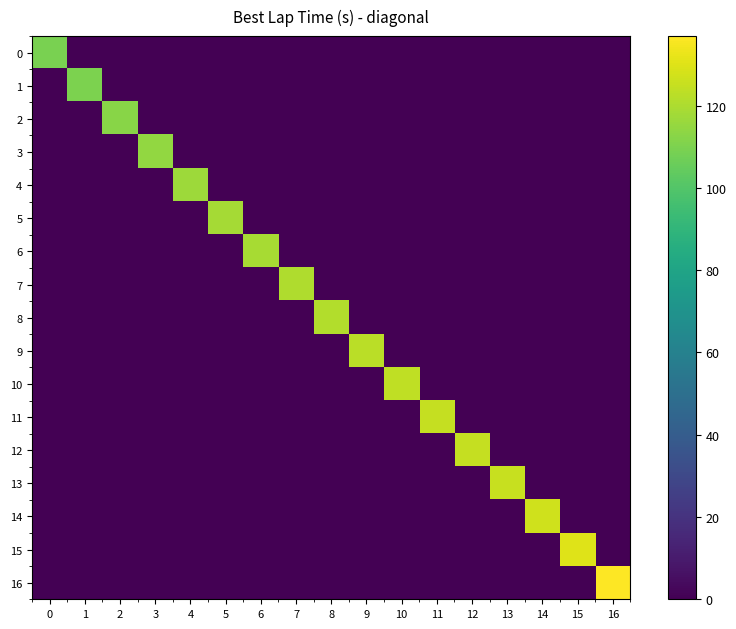

Reading left to right, transcribe all the data shown in this chart.

0: 0=109.3	1=0.0	2=0.0	3=0.0	4=0.0	5=0.0	6=0.0	7=0.0	8=0.0	9=0.0	10=0.0	11=0.0	12=0.0	13=0.0	14=0.0	15=0.0	16=0.0
1: 0=0.0	1=109.6	2=0.0	3=0.0	4=0.0	5=0.0	6=0.0	7=0.0	8=0.0	9=0.0	10=0.0	11=0.0	12=0.0	13=0.0	14=0.0	15=0.0	16=0.0
2: 0=0.0	1=0.0	2=112.5	3=0.0	4=0.0	5=0.0	6=0.0	7=0.0	8=0.0	9=0.0	10=0.0	11=0.0	12=0.0	13=0.0	14=0.0	15=0.0	16=0.0
3: 0=0.0	1=0.0	2=0.0	3=114.6	4=0.0	5=0.0	6=0.0	7=0.0	8=0.0	9=0.0	10=0.0	11=0.0	12=0.0	13=0.0	14=0.0	15=0.0	16=0.0
4: 0=0.0	1=0.0	2=0.0	3=0.0	4=116.6	5=0.0	6=0.0	7=0.0	8=0.0	9=0.0	10=0.0	11=0.0	12=0.0	13=0.0	14=0.0	15=0.0	16=0.0
5: 0=0.0	1=0.0	2=0.0	3=0.0	4=0.0	5=118.3	6=0.0	7=0.0	8=0.0	9=0.0	10=0.0	11=0.0	12=0.0	13=0.0	14=0.0	15=0.0	16=0.0
6: 0=0.0	1=0.0	2=0.0	3=0.0	4=0.0	5=0.0	6=119.1	7=0.0	8=0.0	9=0.0	10=0.0	11=0.0	12=0.0	13=0.0	14=0.0	15=0.0	16=0.0
7: 0=0.0	1=0.0	2=0.0	3=0.0	4=0.0	5=0.0	6=0.0	7=120.6	8=0.0	9=0.0	10=0.0	11=0.0	12=0.0	13=0.0	14=0.0	15=0.0	16=0.0
8: 0=0.0	1=0.0	2=0.0	3=0.0	4=0.0	5=0.0	6=0.0	7=0.0	8=121.0	9=0.0	10=0.0	11=0.0	12=0.0	13=0.0	14=0.0	15=0.0	16=0.0
9: 0=0.0	1=0.0	2=0.0	3=0.0	4=0.0	5=0.0	6=0.0	7=0.0	8=0.0	9=122.9	10=0.0	11=0.0	12=0.0	13=0.0	14=0.0	15=0.0	16=0.0
10: 0=0.0	1=0.0	2=0.0	3=0.0	4=0.0	5=0.0	6=0.0	7=0.0	8=0.0	9=0.0	10=123.6	11=0.0	12=0.0	13=0.0	14=0.0	15=0.0	16=0.0
11: 0=0.0	1=0.0	2=0.0	3=0.0	4=0.0	5=0.0	6=0.0	7=0.0	8=0.0	9=0.0	10=0.0	11=124.6	12=0.0	13=0.0	14=0.0	15=0.0	16=0.0
12: 0=0.0	1=0.0	2=0.0	3=0.0	4=0.0	5=0.0	6=0.0	7=0.0	8=0.0	9=0.0	10=0.0	11=0.0	12=124.9	13=0.0	14=0.0	15=0.0	16=0.0
13: 0=0.0	1=0.0	2=0.0	3=0.0	4=0.0	5=0.0	6=0.0	7=0.0	8=0.0	9=0.0	10=0.0	11=0.0	12=0.0	13=125.3	14=0.0	15=0.0	16=0.0
14: 0=0.0	1=0.0	2=0.0	3=0.0	4=0.0	5=0.0	6=0.0	7=0.0	8=0.0	9=0.0	10=0.0	11=0.0	12=0.0	13=0.0	14=126.8	15=0.0	16=0.0
15: 0=0.0	1=0.0	2=0.0	3=0.0	4=0.0	5=0.0	6=0.0	7=0.0	8=0.0	9=0.0	10=0.0	11=0.0	12=0.0	13=0.0	14=0.0	15=130.2	16=0.0
16: 0=0.0	1=0.0	2=0.0	3=0.0	4=0.0	5=0.0	6=0.0	7=0.0	8=0.0	9=0.0	10=0.0	11=0.0	12=0.0	13=0.0	14=0.0	15=0.0	16=136.9